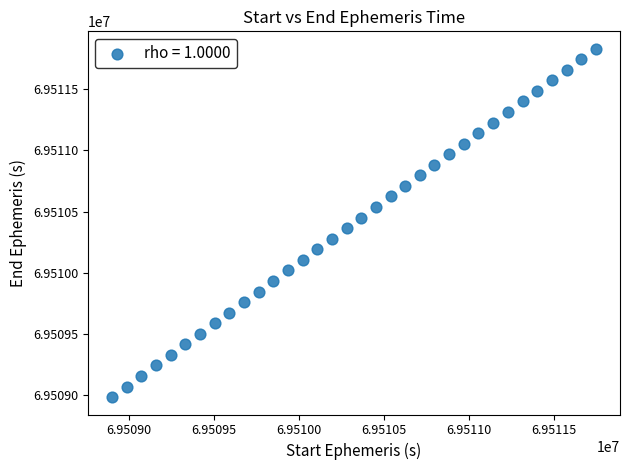

What is the range of Y values (max minus min)?

2845.7